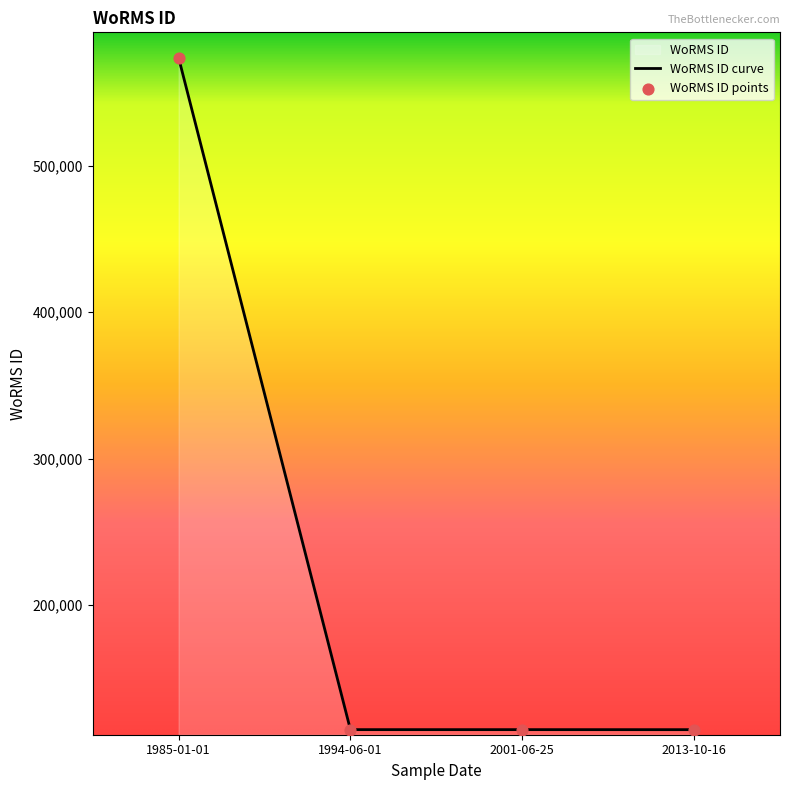

Approximately how many times larger is the value at 2001-06-25 compared to 1994-06-01?

1.0